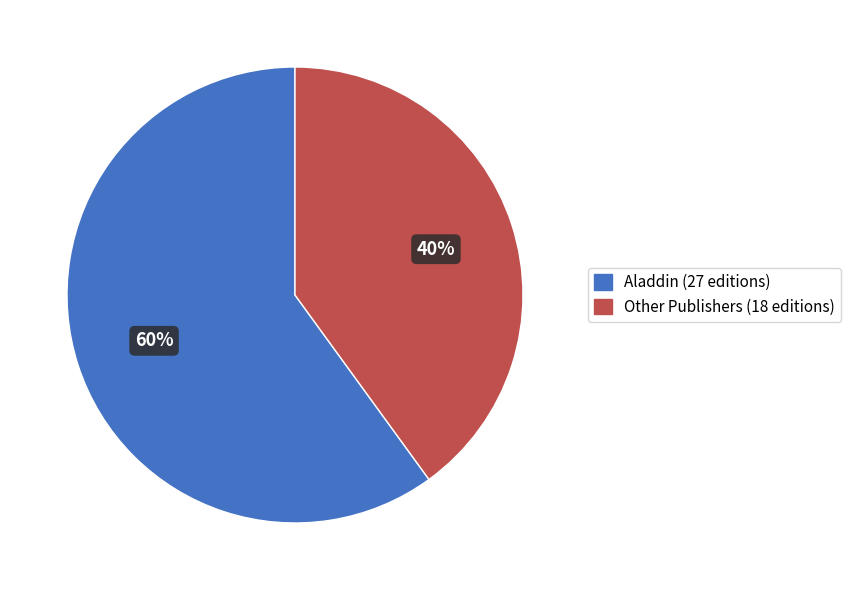

To the nearest percent, what is the average slice percentage?

50%